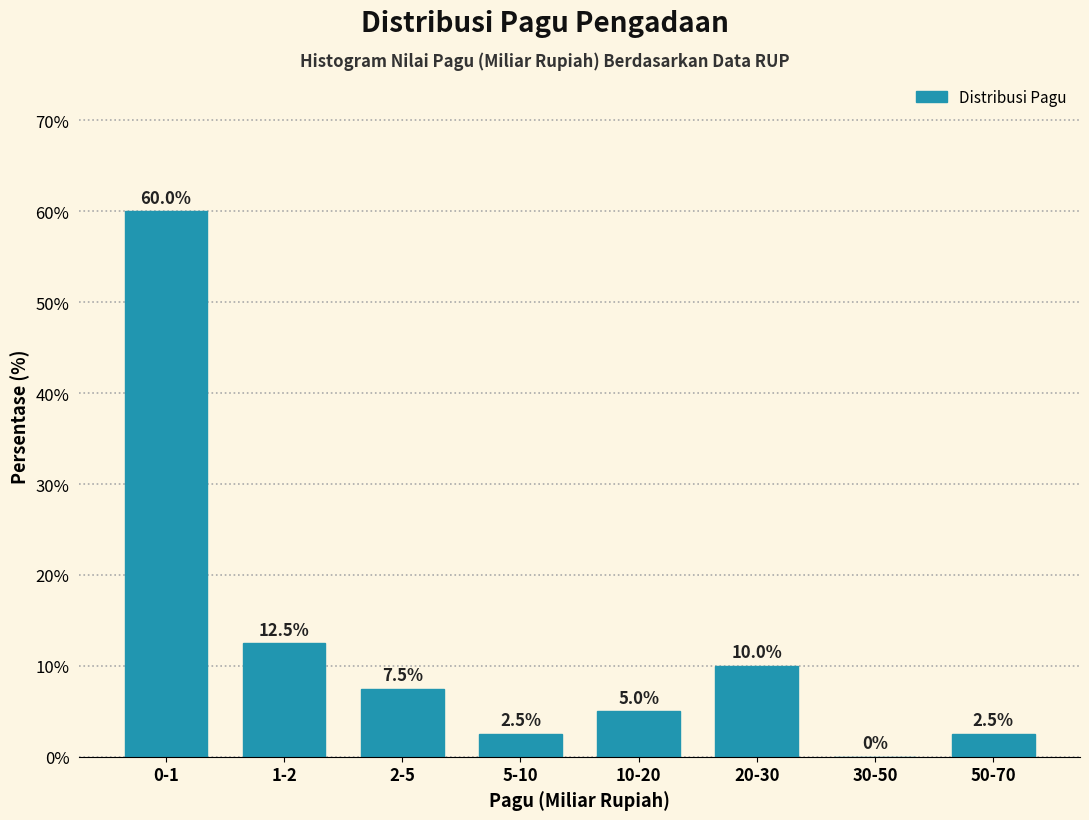

Reading left to right, extract all data points from this chart.

0-1=60.0	1-2=12.5	2-5=7.5	5-10=2.5	10-20=5.0	20-30=10.0	30-50=0.0	50-70=2.5